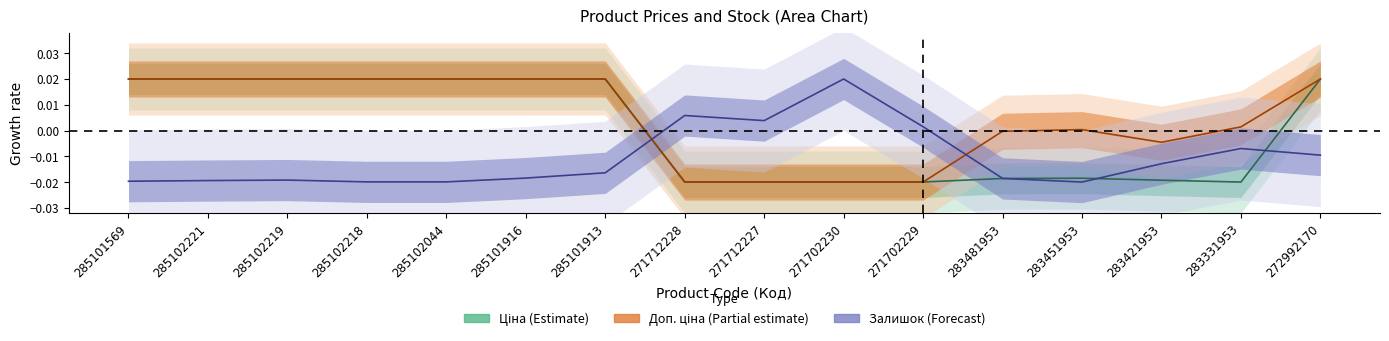

At which category does the chart reach its minimum across all series?

283331953